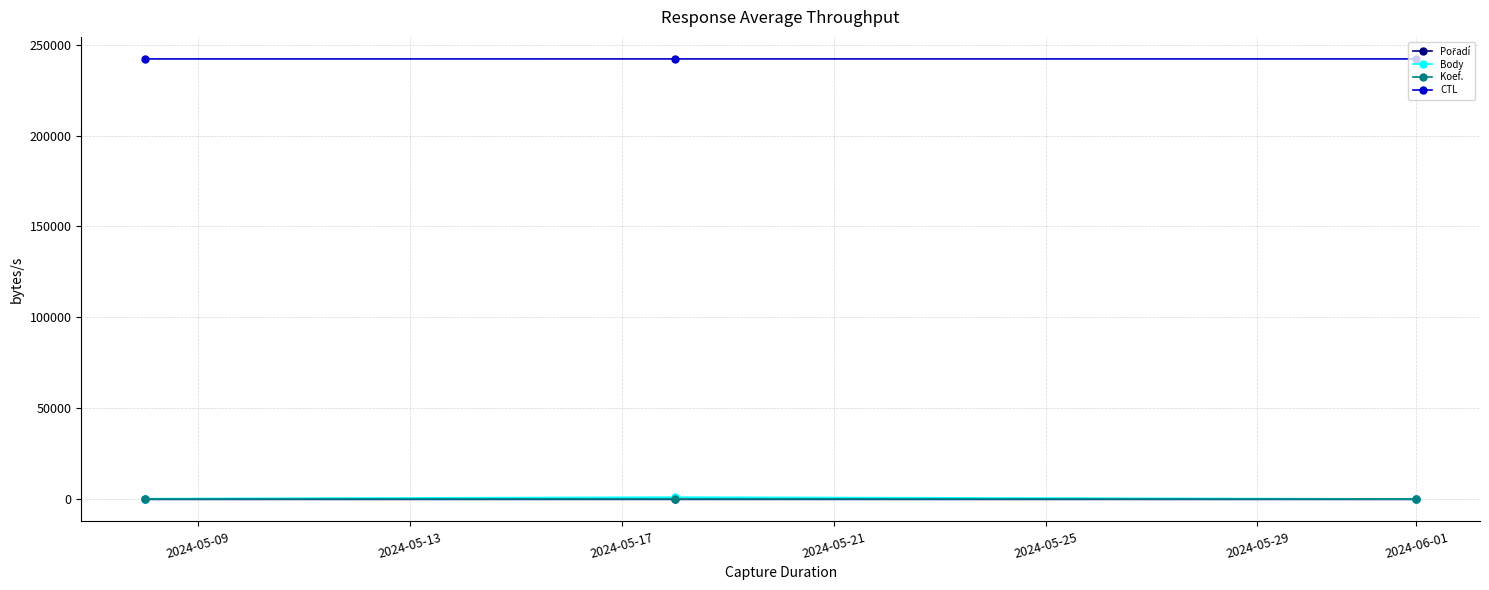

Which series has the largest total across all categories?

CTL